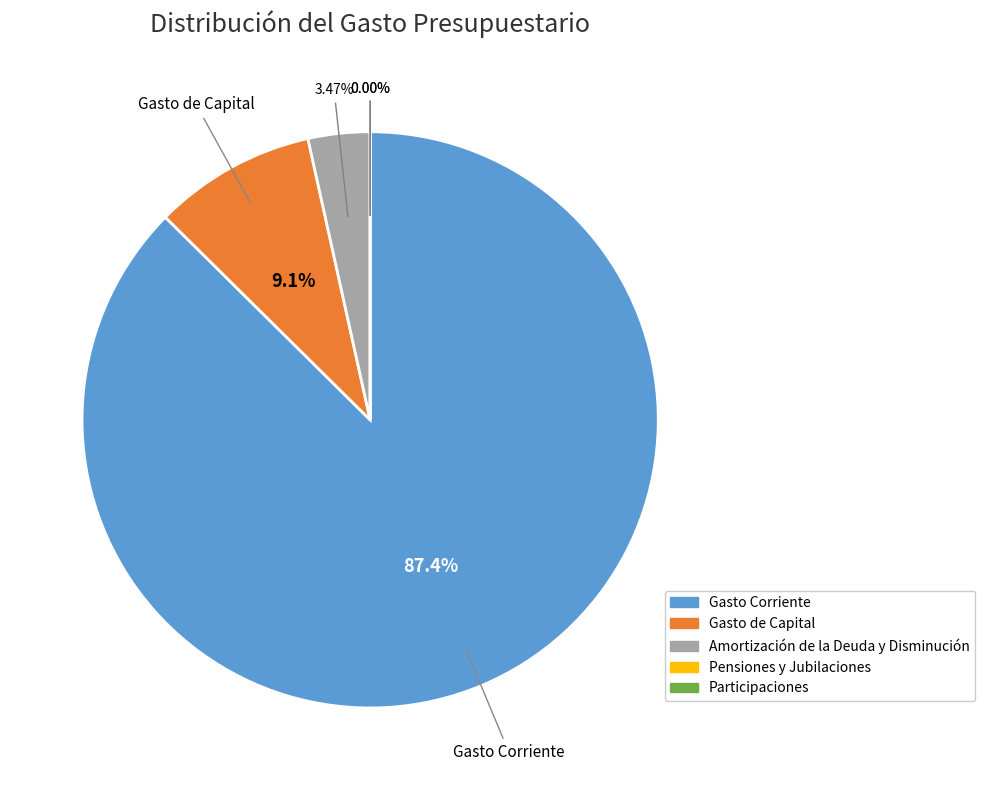

What is the change in value from Gasto Corriente to Amortización de la Deuda y Disminución?

-175559266.3